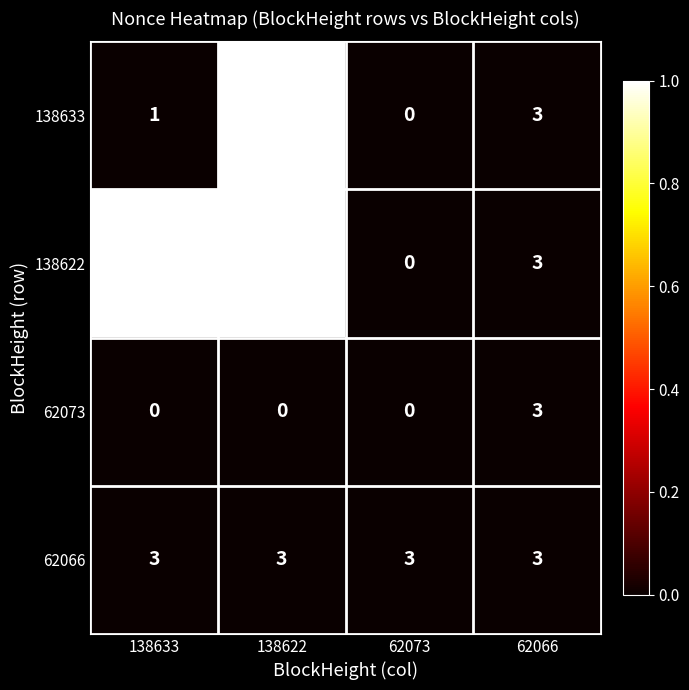

Rank the series at 138633 from lowest to highest value.

62073, 138633, 62066, 138622